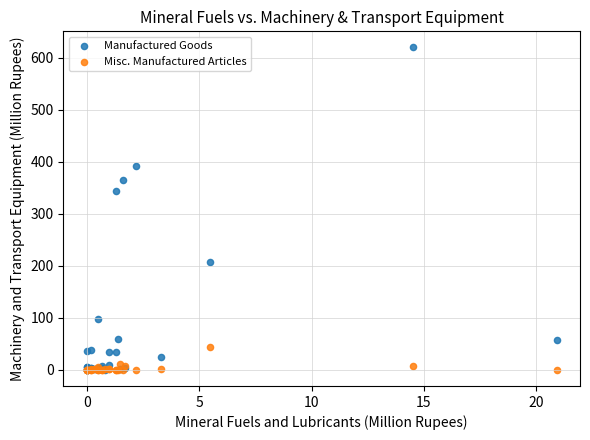

Which series contains the highest Y value?

Manufactured Goods